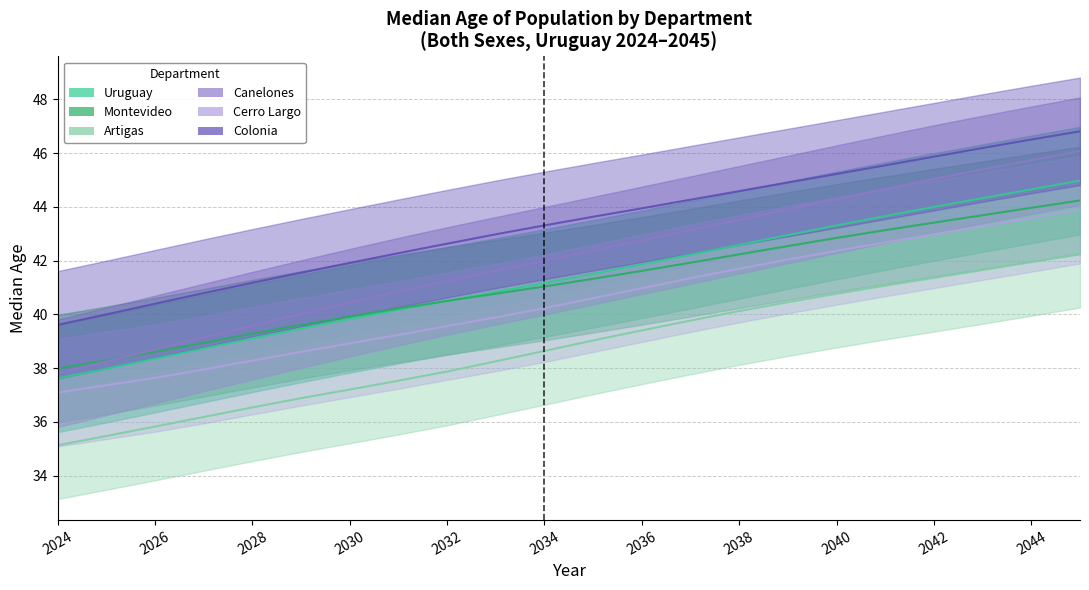

What is the lowest value of the Montevideo series?

38.0